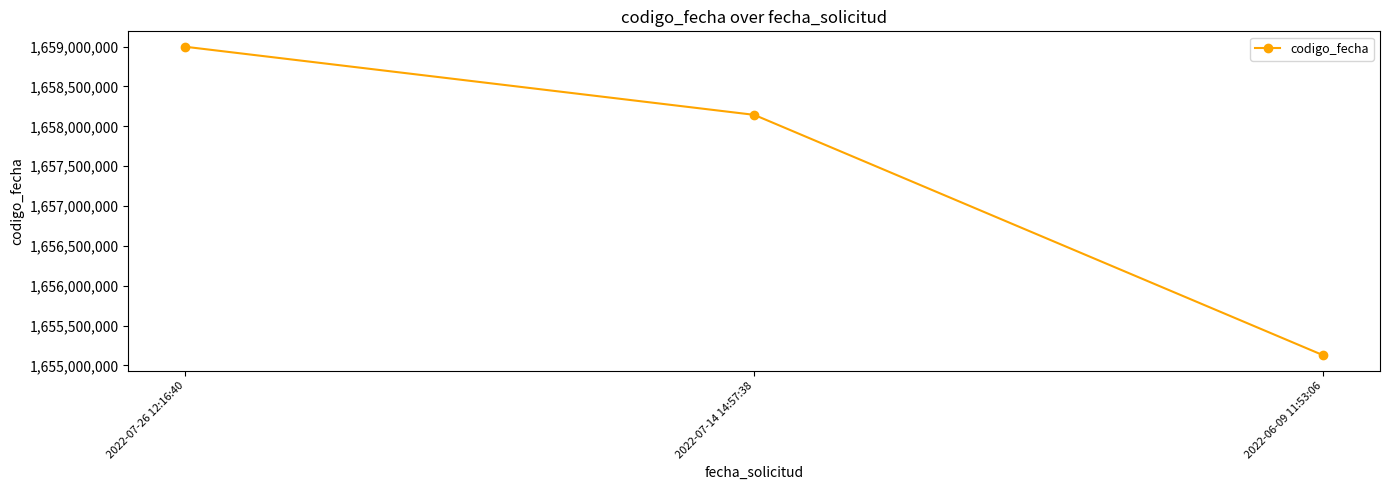

Between 2022-07-14 14:57:38 and 2022-07-26 12:16:40, which is larger?

2022-07-26 12:16:40